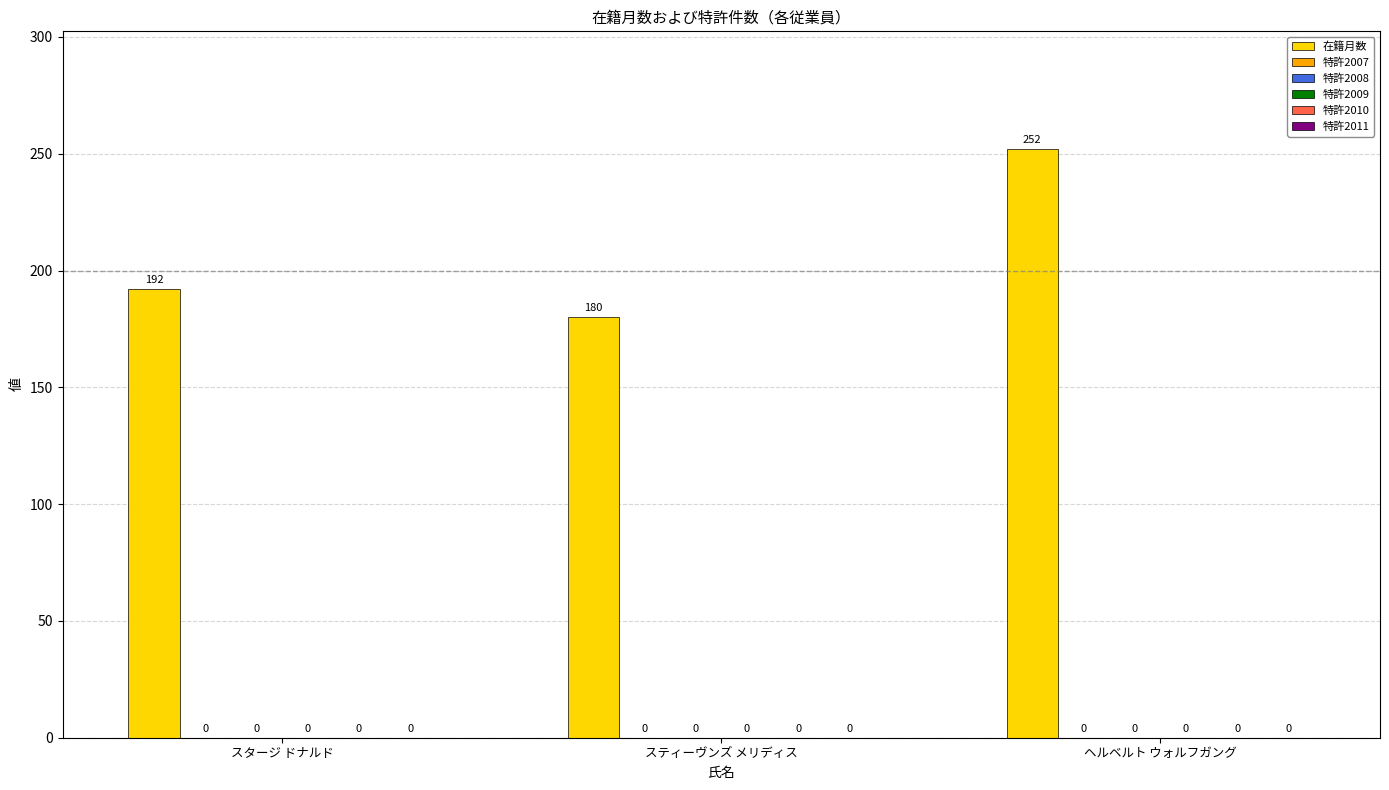

How many bars are there in total?

3